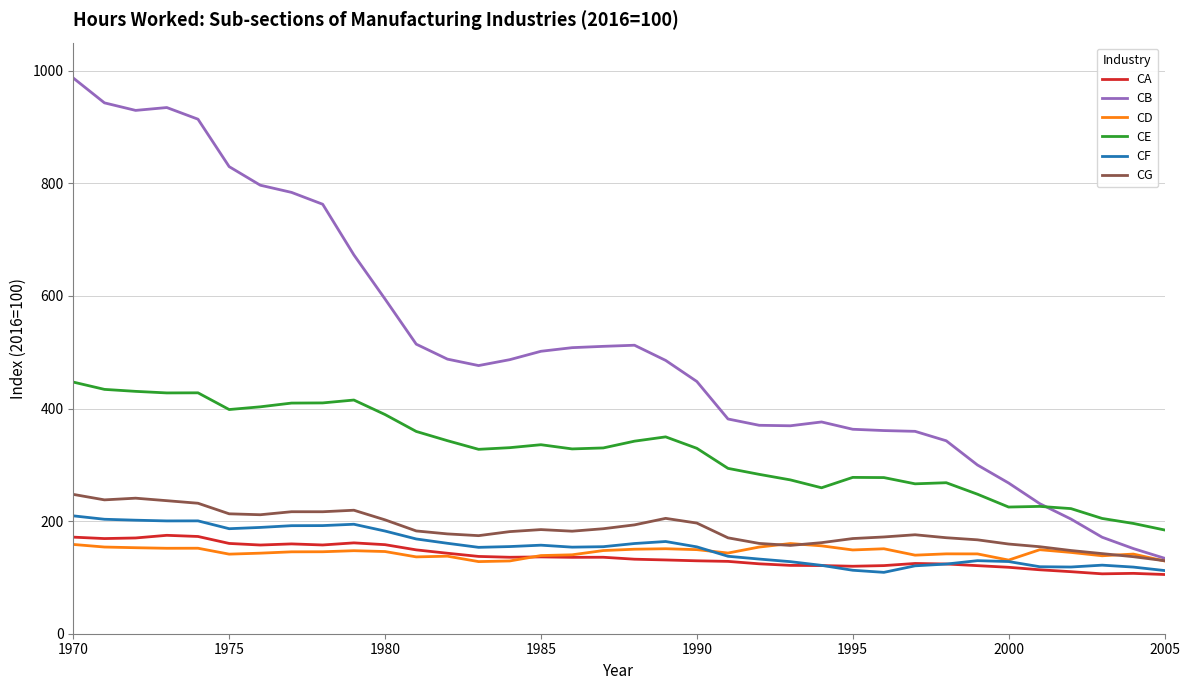

Count the number of categories in the chart.

36